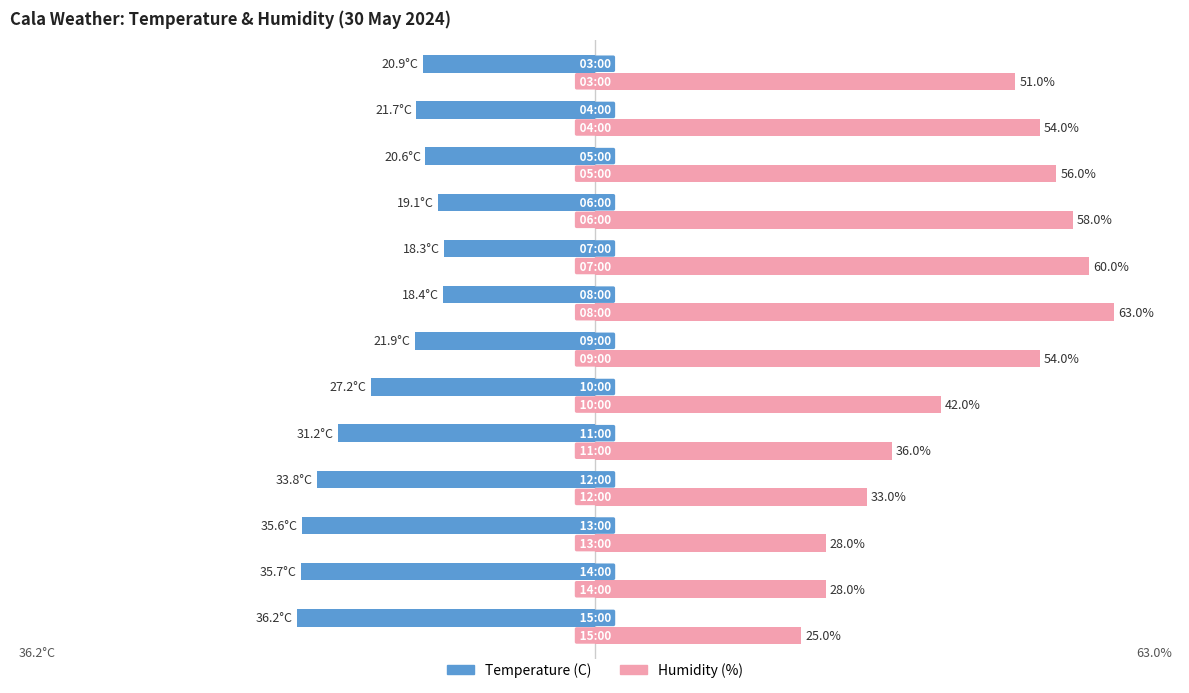

Which series has the largest total across all categories?

Humidity (%)